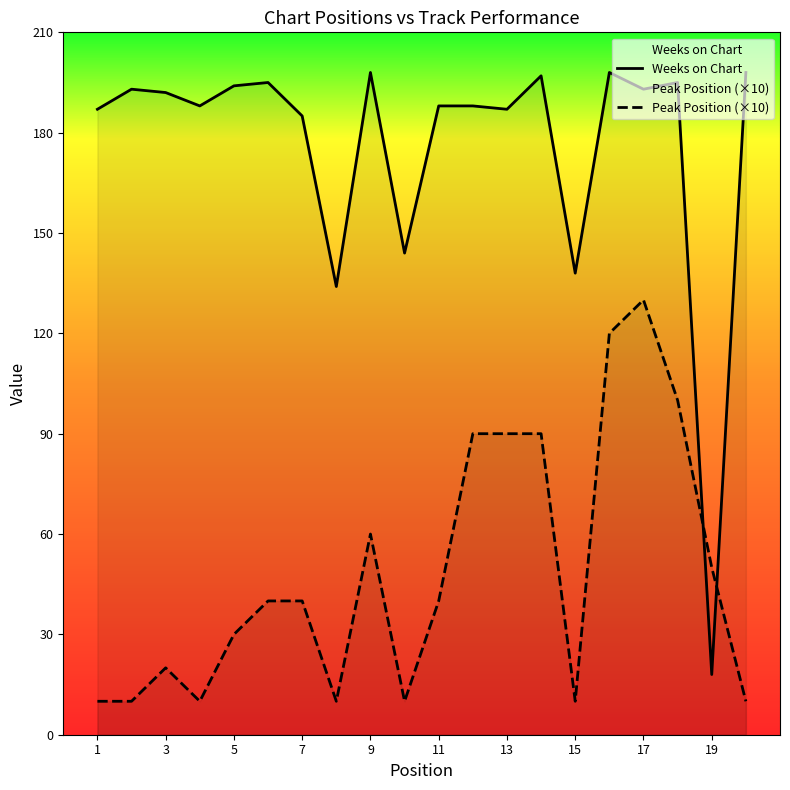

Is it true that Peak Position (×10) equals 40 at 11?

True